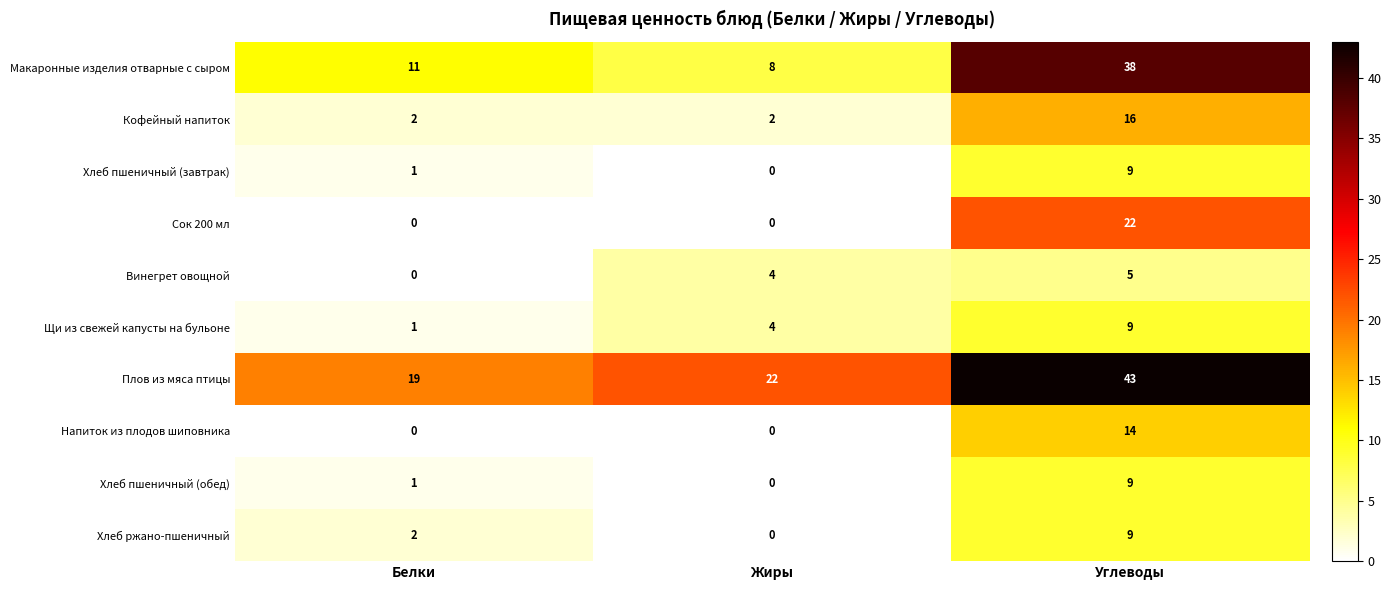

What is the difference between the highest and lowest values at Белки?

19